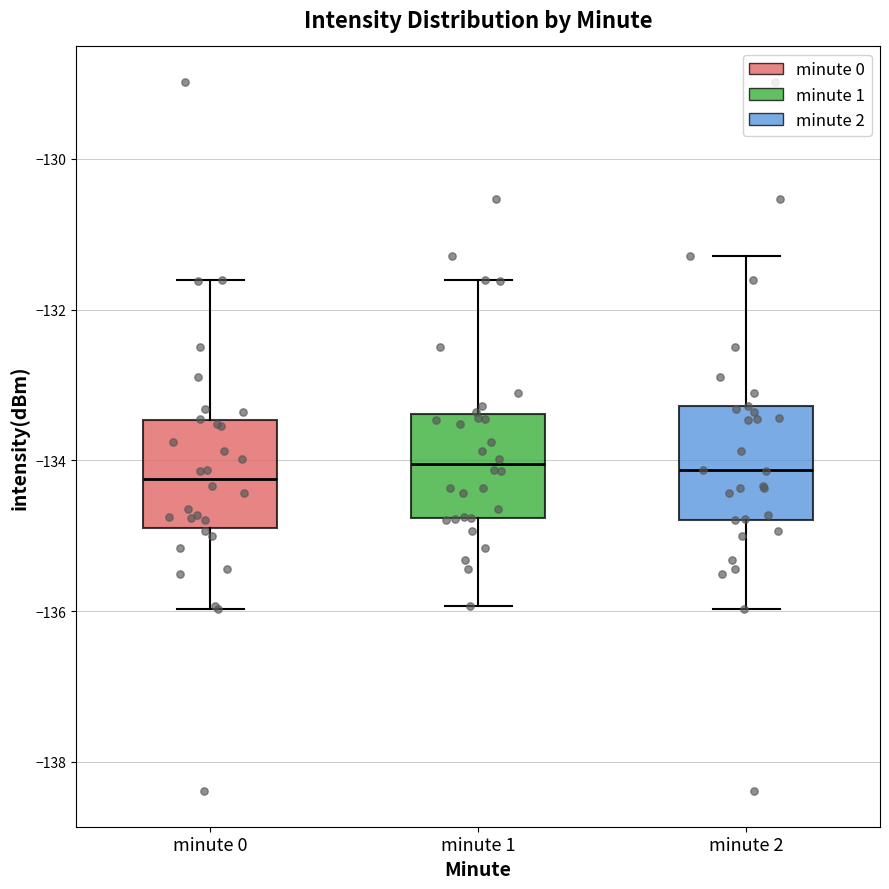

Reading left to right, read every box against the y-axis: the position of its median line, the range the box covers, and the ends of its whiskers. The values are not printed on the chart, so give them approximately, as read against the axis.

minute 0: median -134.2, box -134.8 to -133.4, whiskers -136.0 to -131.6
minute 1: median -134.0, box -134.8 to -133.4, whiskers -136.0 to -131.6
minute 2: median -134.2, box -134.8 to -133.2, whiskers -136.0 to -131.2